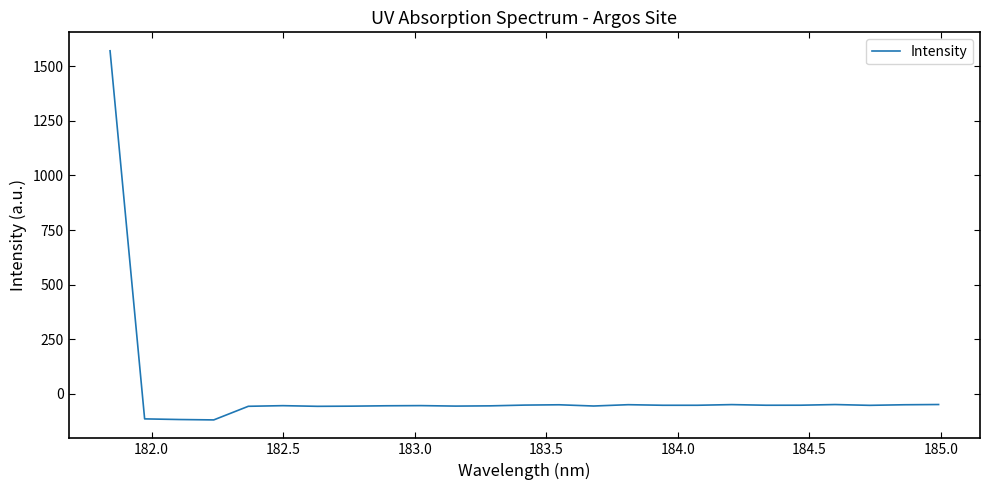

What is the greatest value displayed?

1571.0